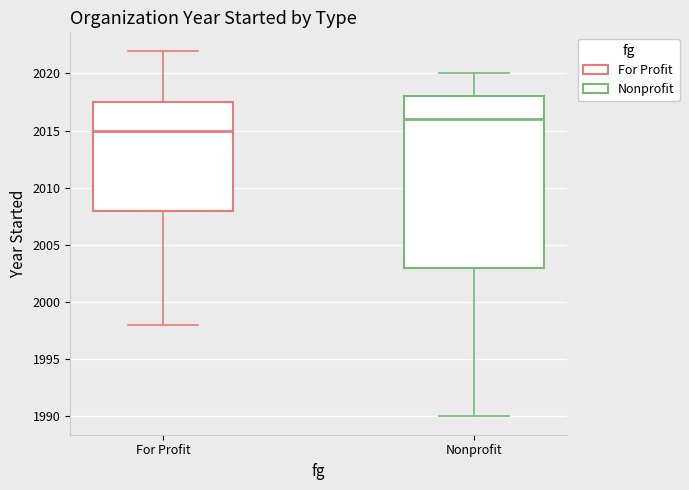

Comparing the boxes themselves (not the whiskers), which one is the tallest?

Nonprofit